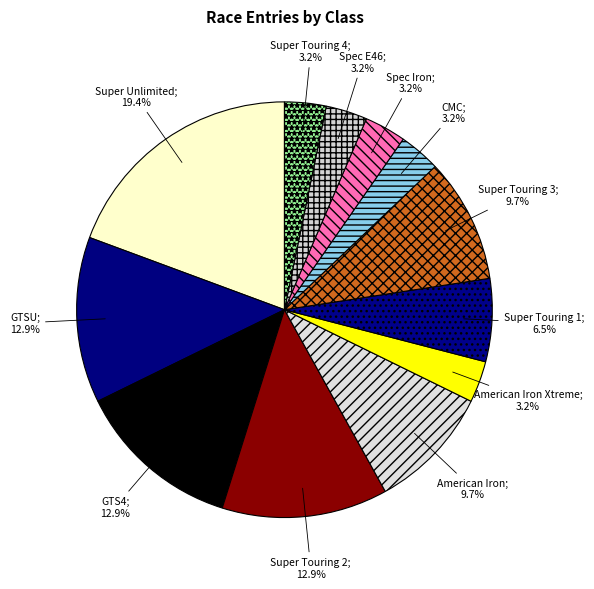

Is there any slice that represents more than half of the pie?

No